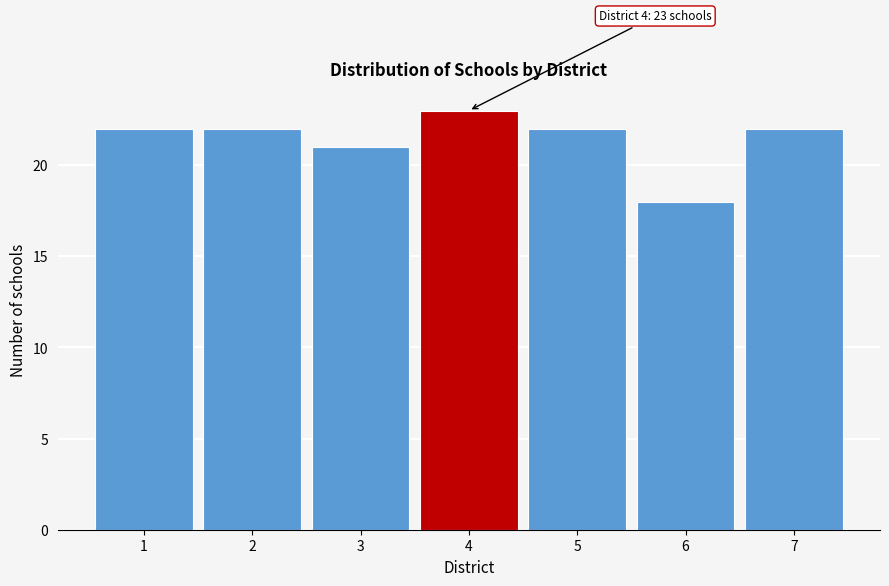

Over which range of the x-axis is the bar tallest?

3.5 to 4.5